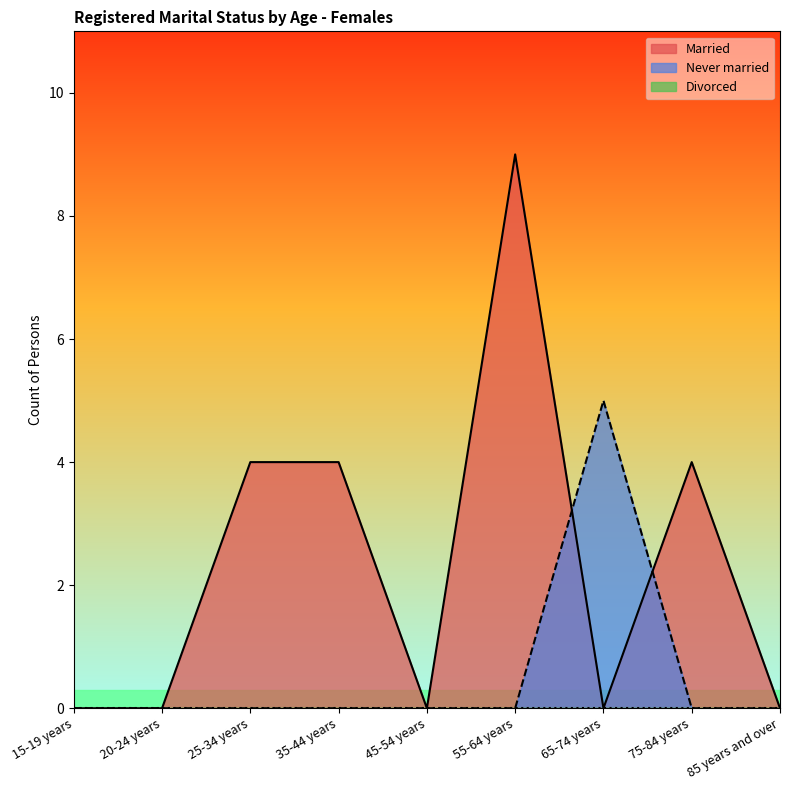

What is the sum of all Never married values?

5